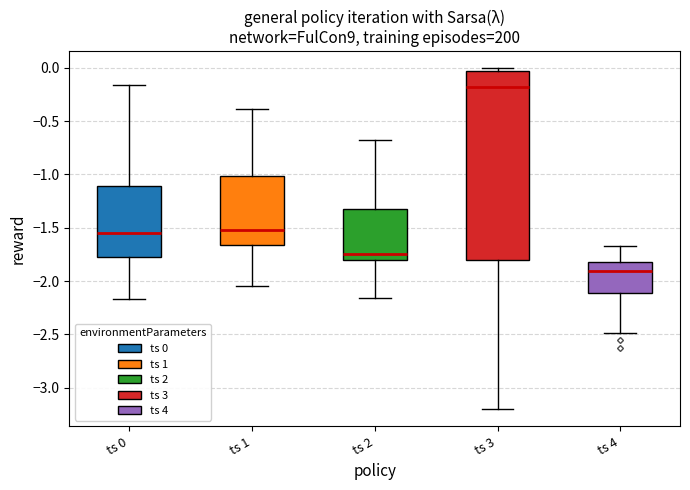

Where does the lower whisker of the box for ts 1 end on the y-axis? The values are not printed on the chart, so give them approximately, as read against the axis.

-2.05